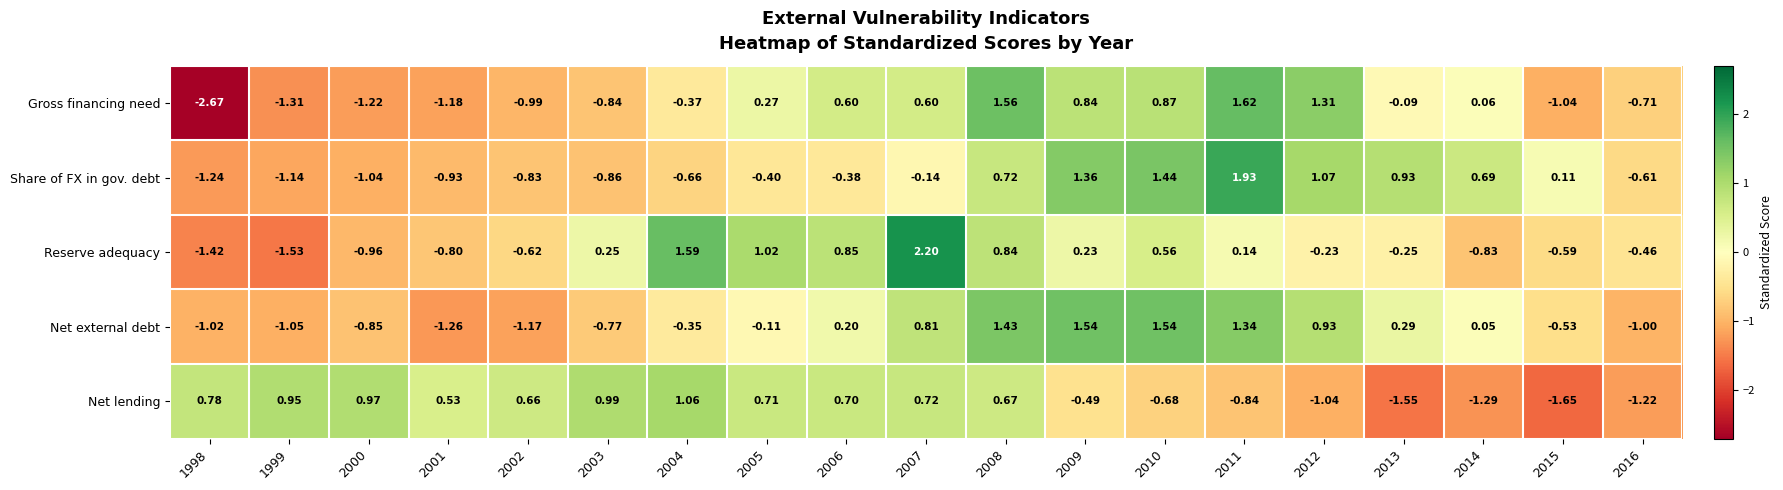

How many series are shown in this chart?

5